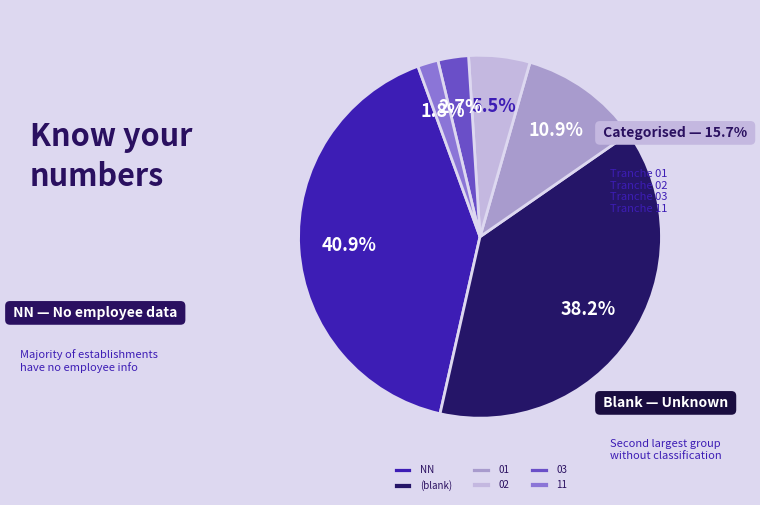

What is the smallest slice in the pie chart?

11